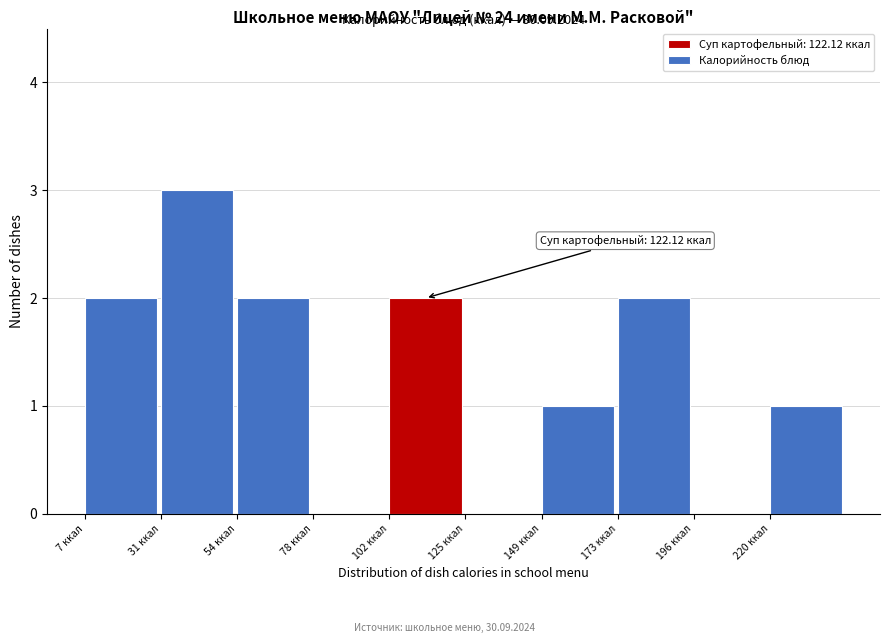

Which range on the x-axis has the tallest bar?

30 to 55